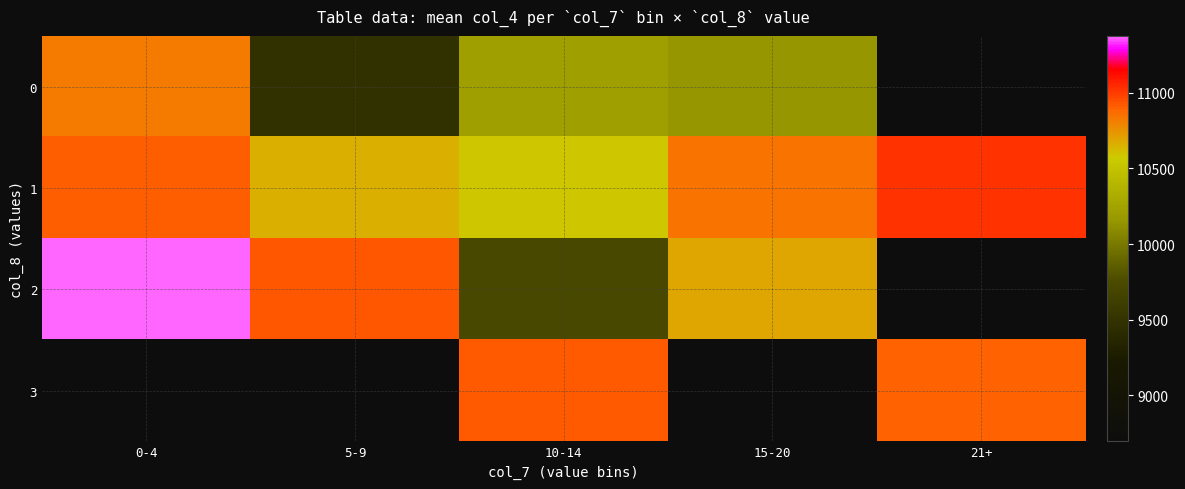

How many values in the 1 series are below 10852?

2